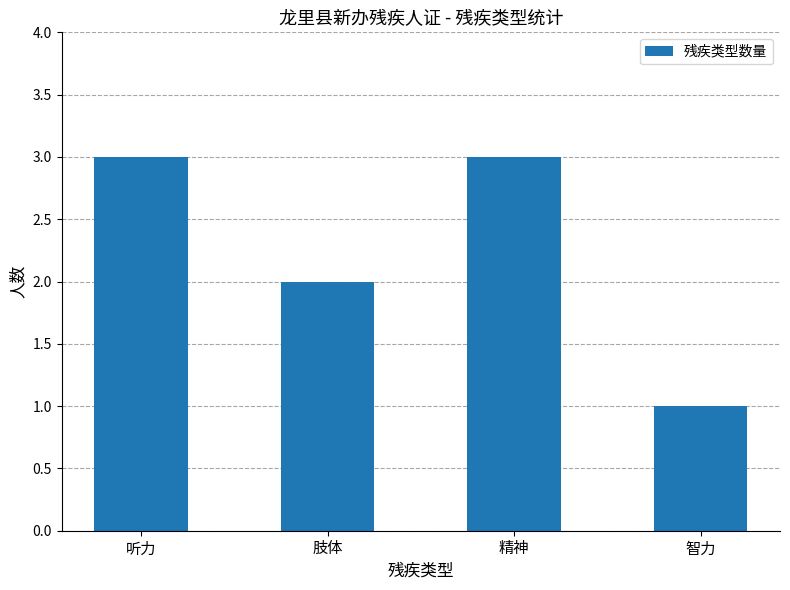

Are the bars horizontal?

No